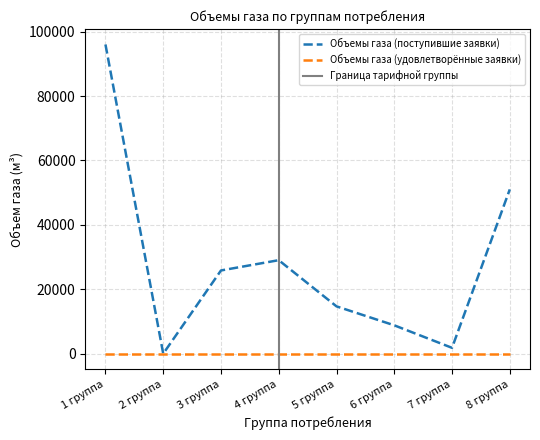

Is it true that the value at 7 группа is 1810.7?

True